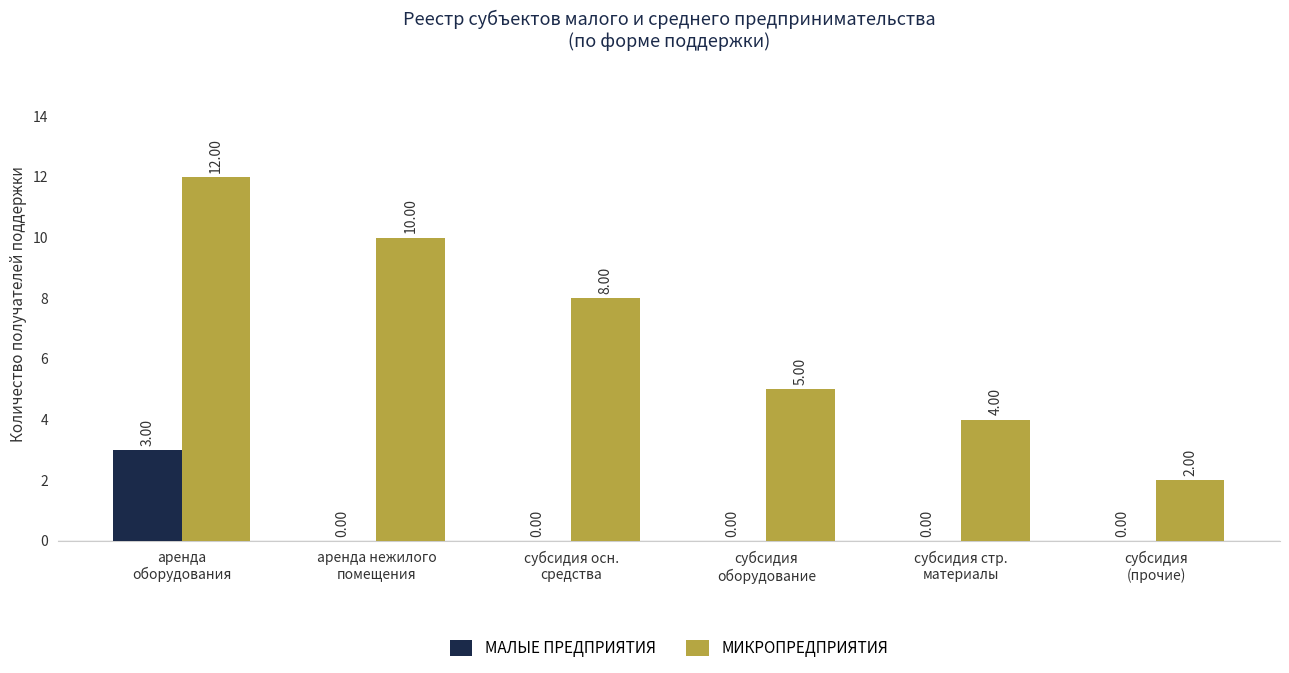

Does the chart contain stacked bars?

No